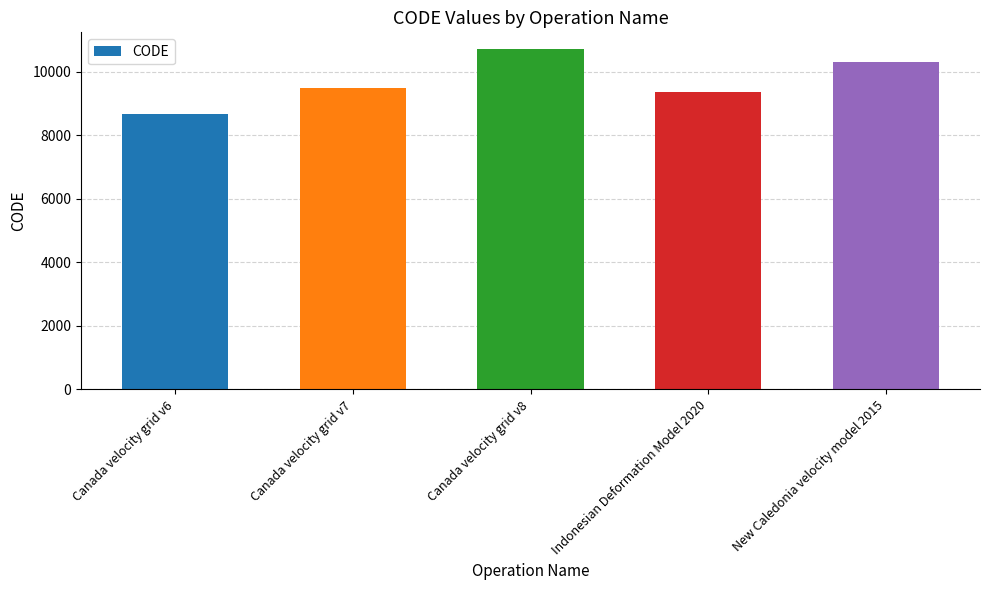

List the labels in order of value, largest first.

Canada velocity grid v8, New Caledonia velocity model 2015, Canada velocity grid v7, Indonesian Deformation Model 2020, Canada velocity grid v6